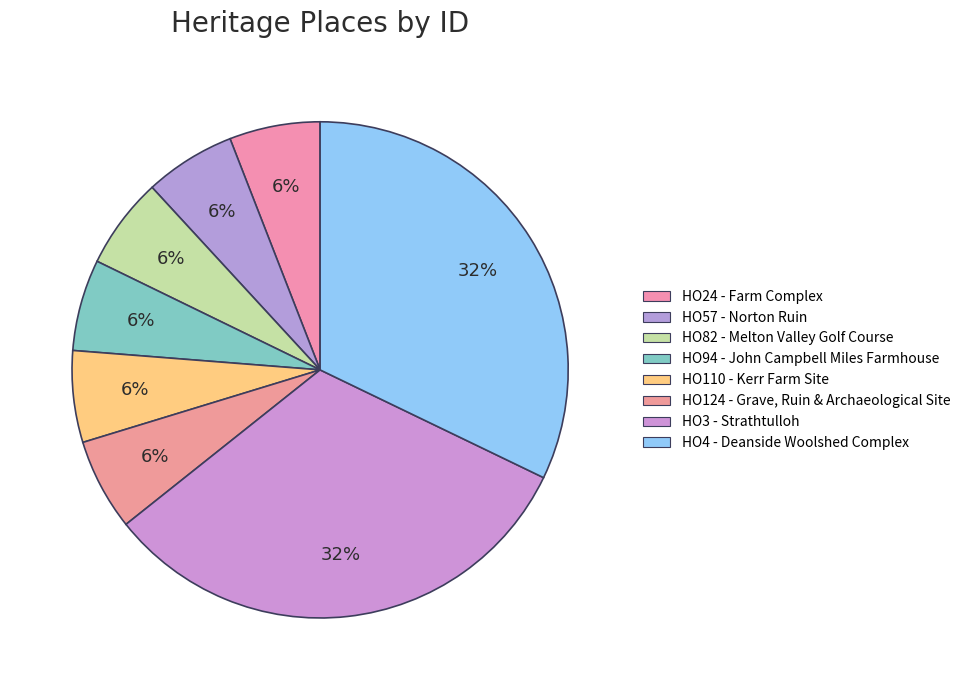

What percentage is the HO82 - Melton Valley Golf Course slice, to the nearest percent?

6%